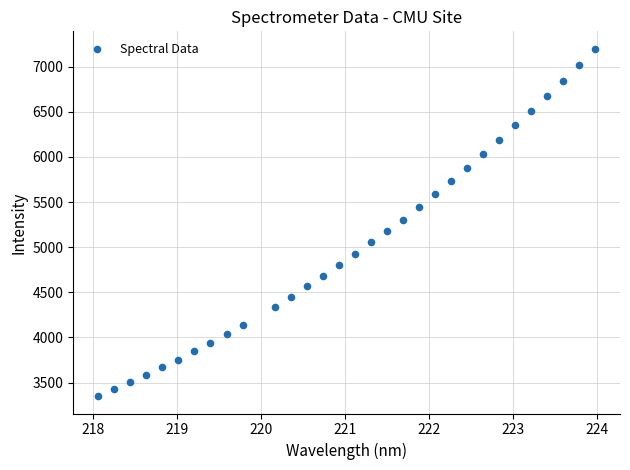

What is the range of X values (max minus min)?

5.9